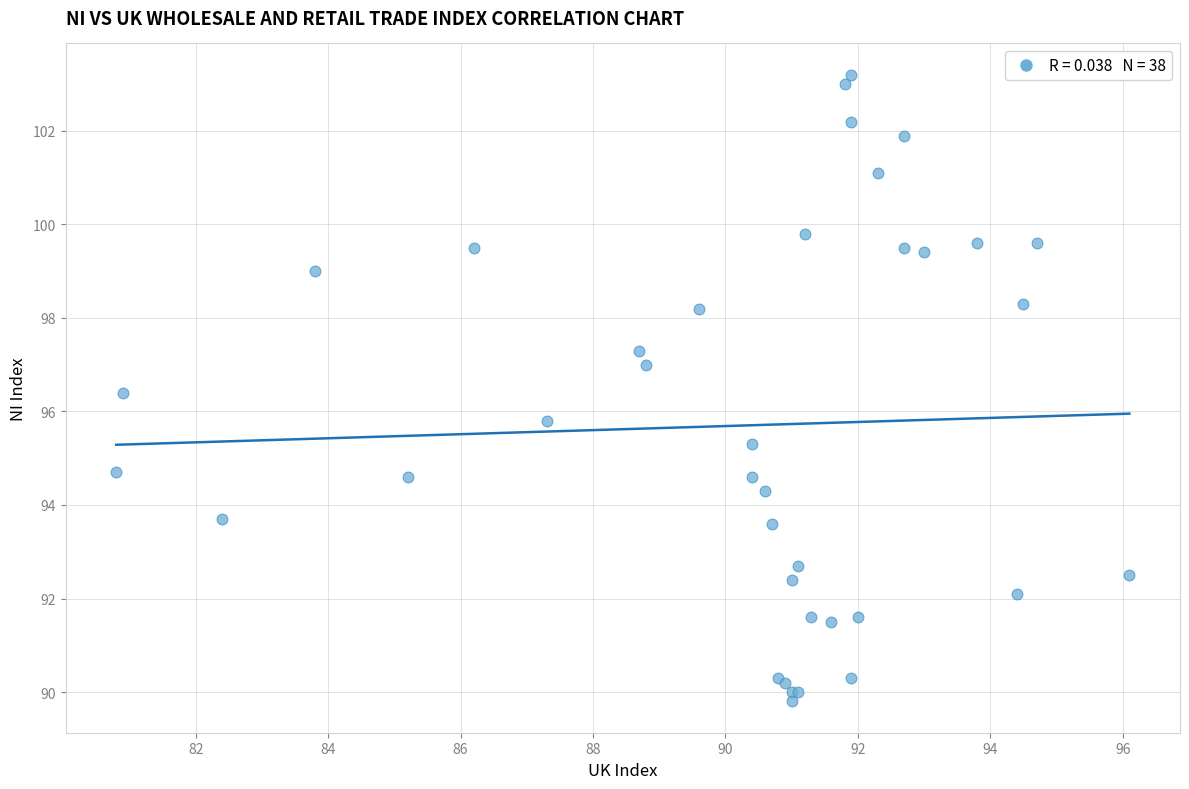

What Y value in the scatter plot is closest to 96?

95.8